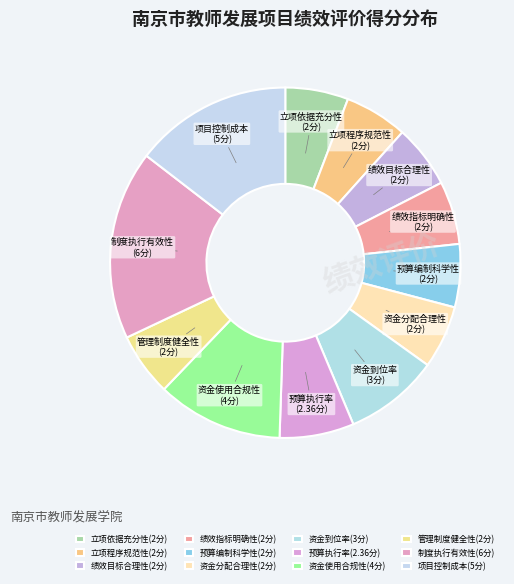

Is there any slice that represents more than half of the pie?

No